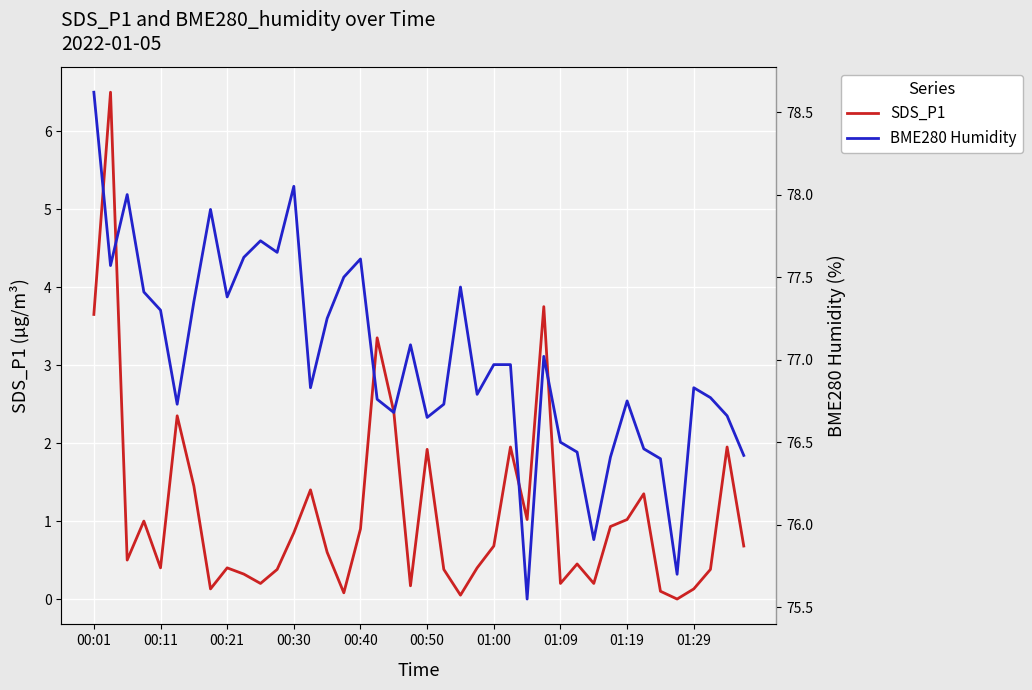

The value of SDS_P1 at 00:40 is 0.9. True or false?

True